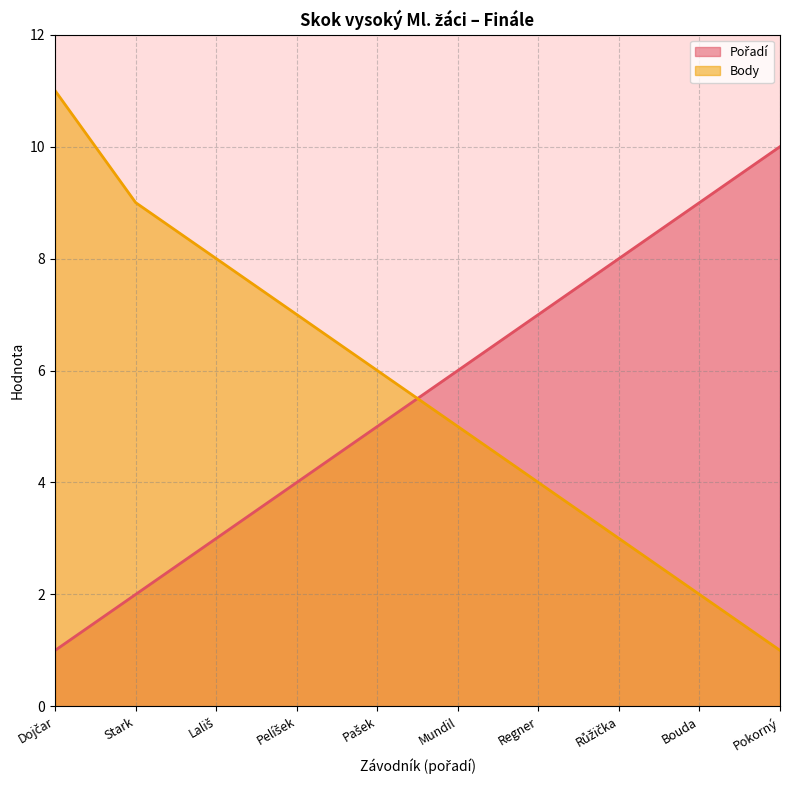

Which series changed the most between Mundil and Bouda?

Pořadí